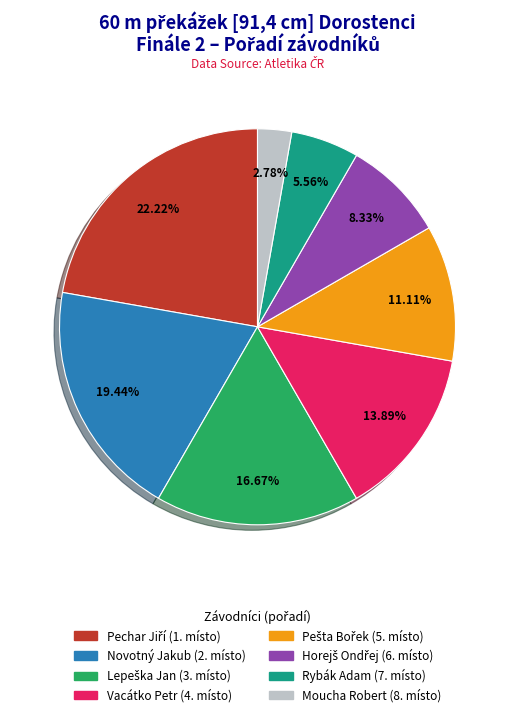

Is there a majority slice in this chart?

No